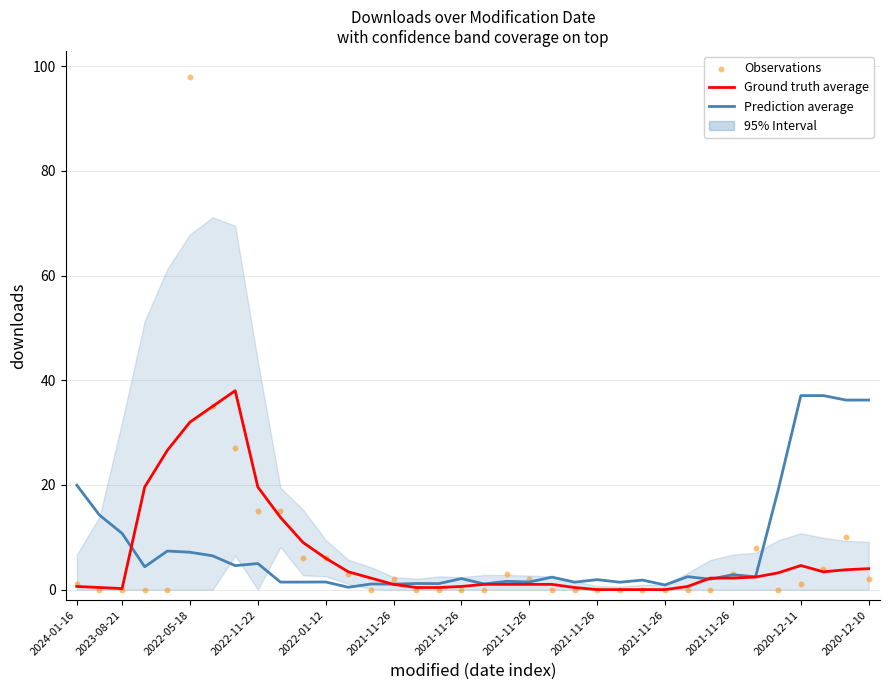

Is the value of Observations at 18 greater than the value of Ground truth average at 2022-11-22?

No